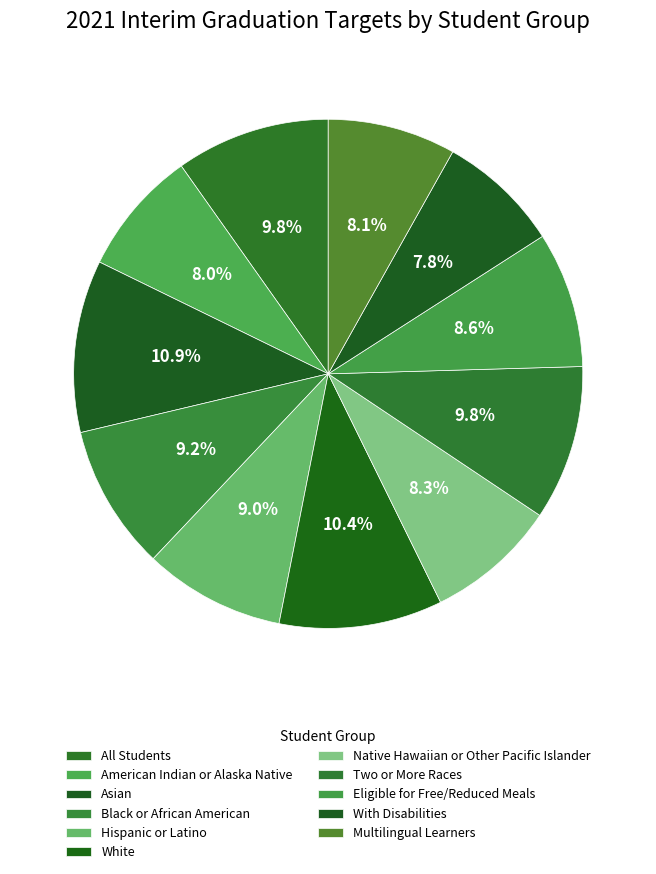

The Eligible for Free/Reduced Meals slice represents 9% of the pie. True or false?

True